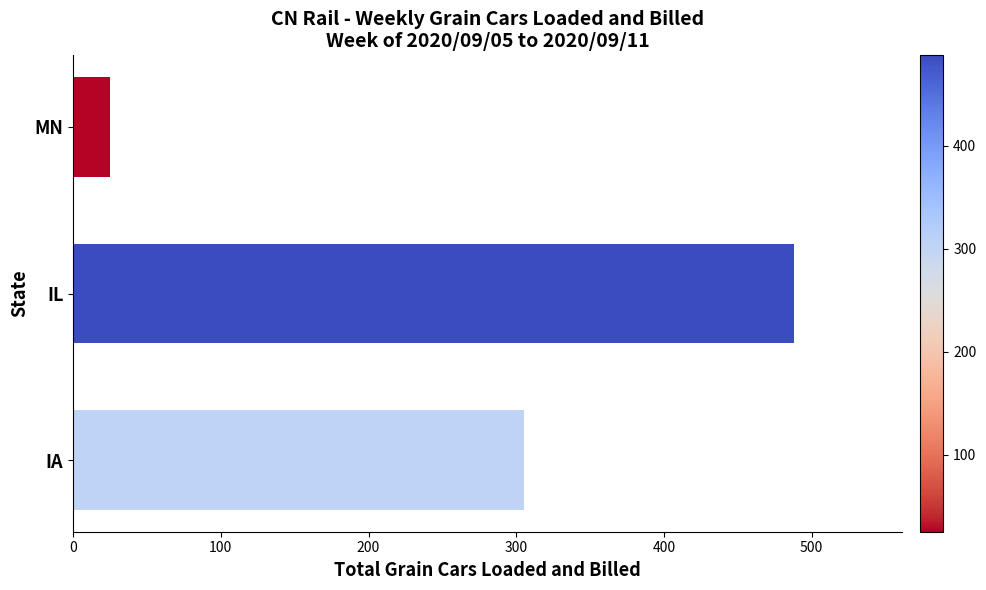

What is the smallest value displayed?

25